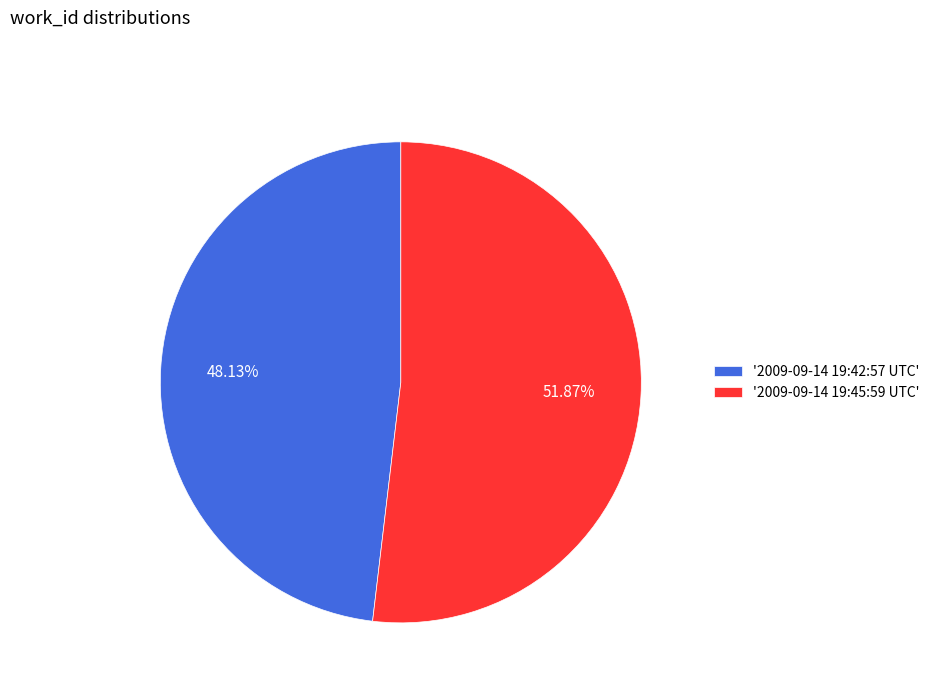

Rank the categories by value from lowest to highest.

'2009-09-14 19:42:57 UTC', '2009-09-14 19:45:59 UTC'